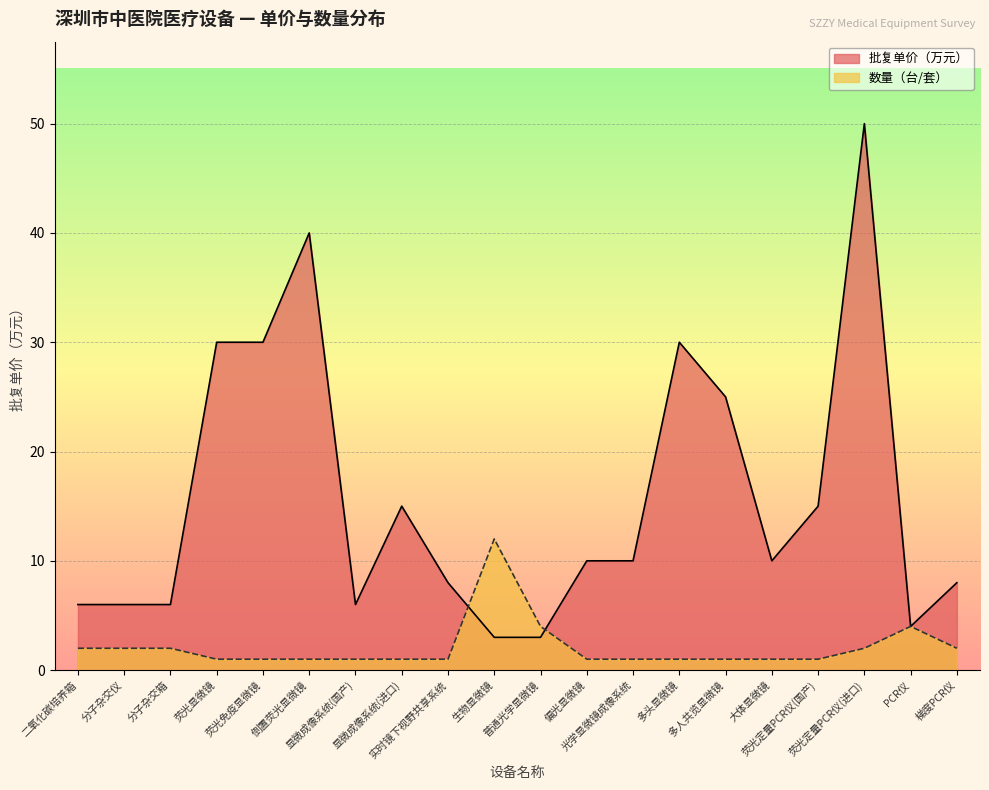

What are all the series names shown in the legend?

批复单价（万元）, 数量（台/套）